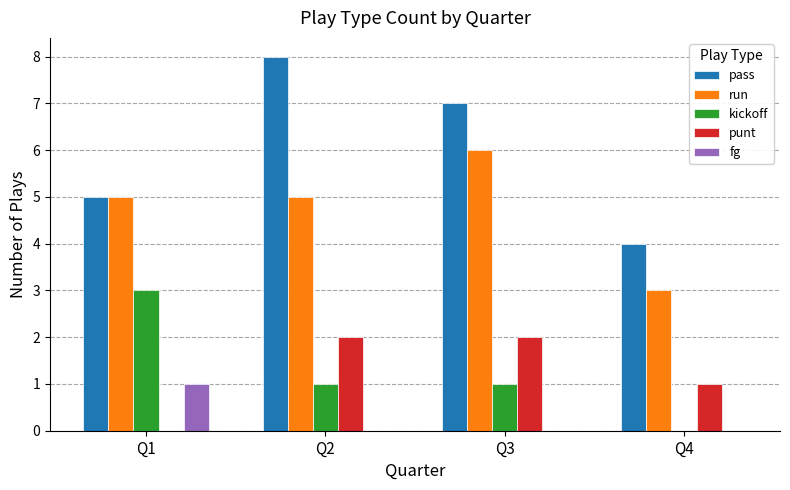

True or false: pass has a value of 4 at Q4.

True